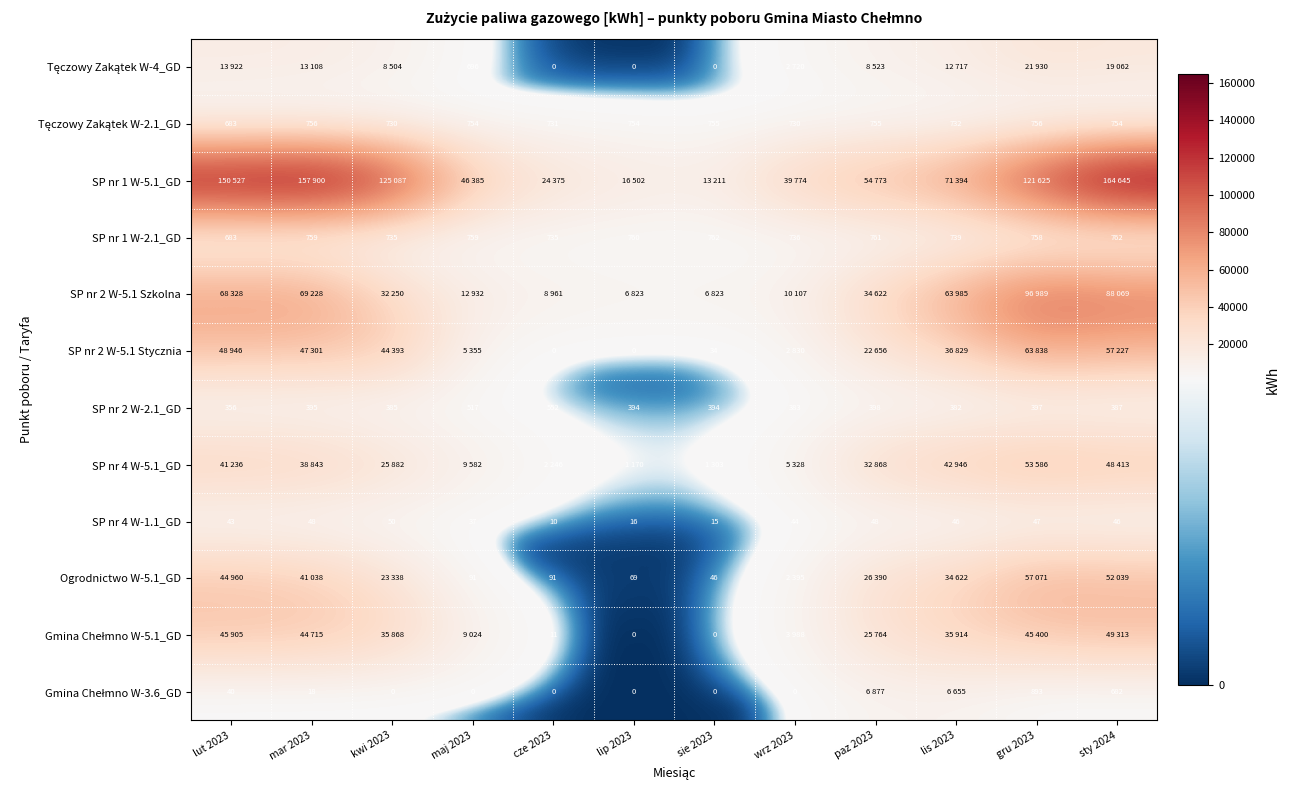

Is it true that SP nr 4 W-1.1_GD equals 21 at sie 2023?

False